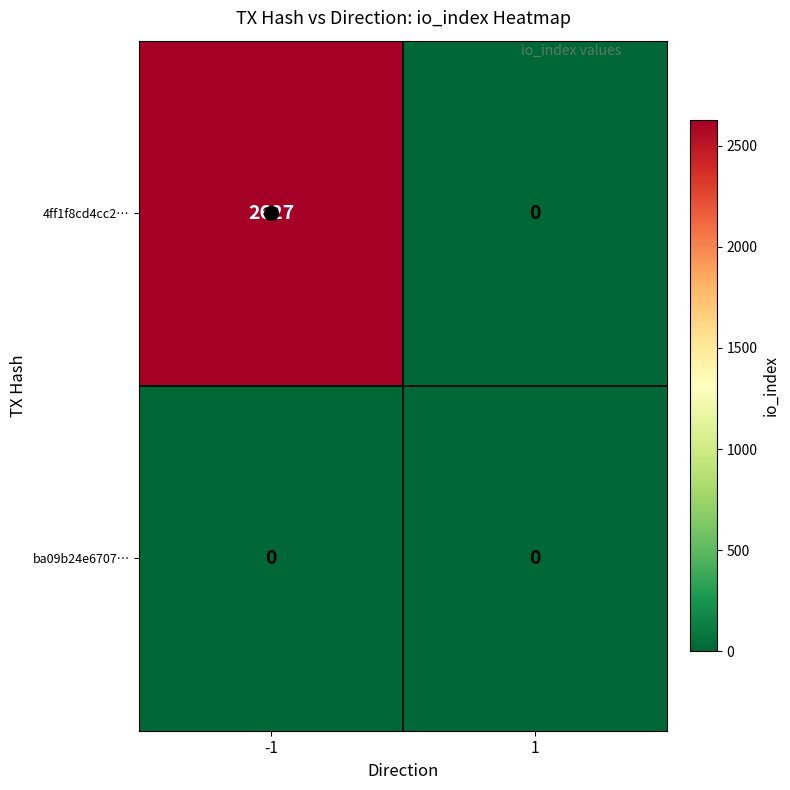

Which series changed the most between -1 and 1?

4ff1f8cd4cc2…